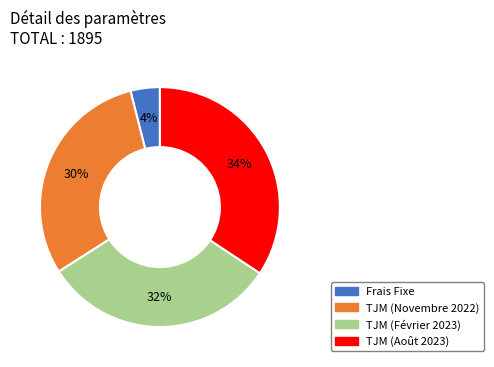

Is there any slice that represents more than half of the pie?

No